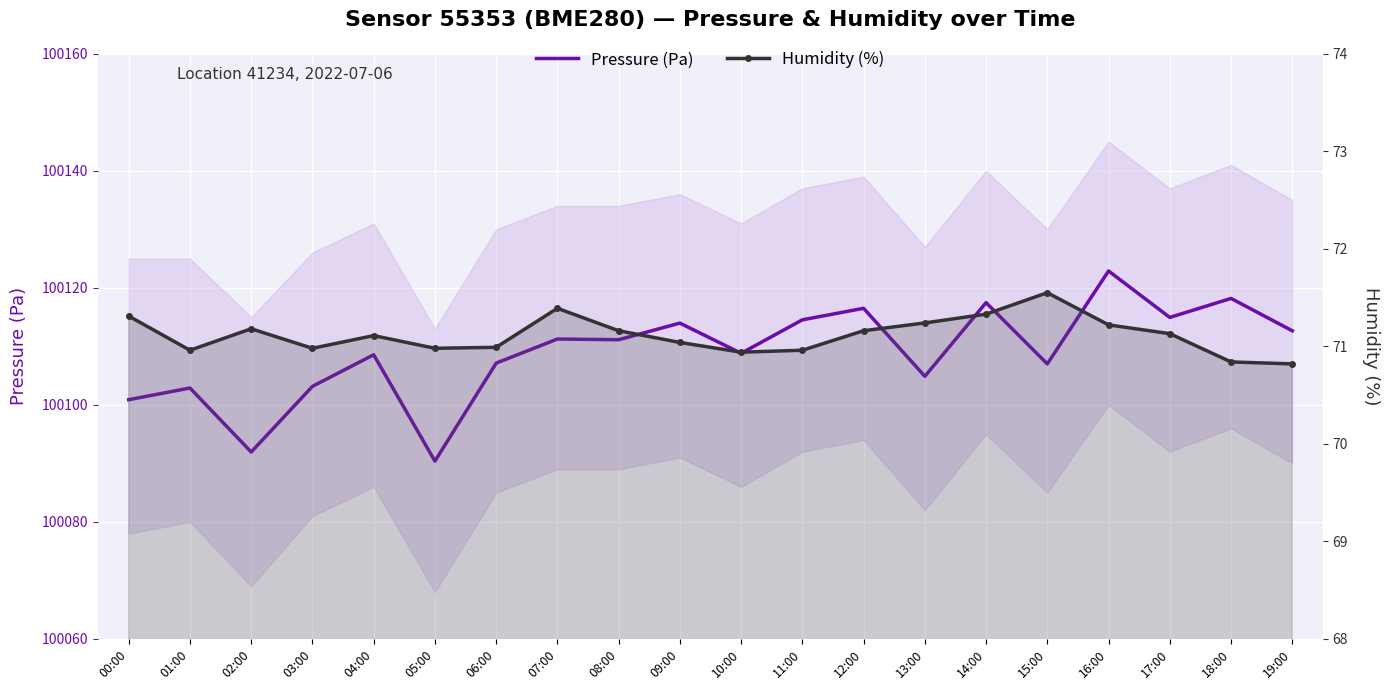

True or false: Pressure (Pa) and Humidity (%) intersect in this chart.

False